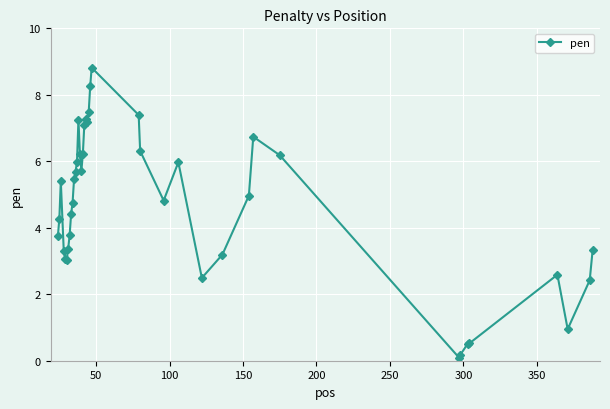

What is the value of the 12th point from the left?

5.7